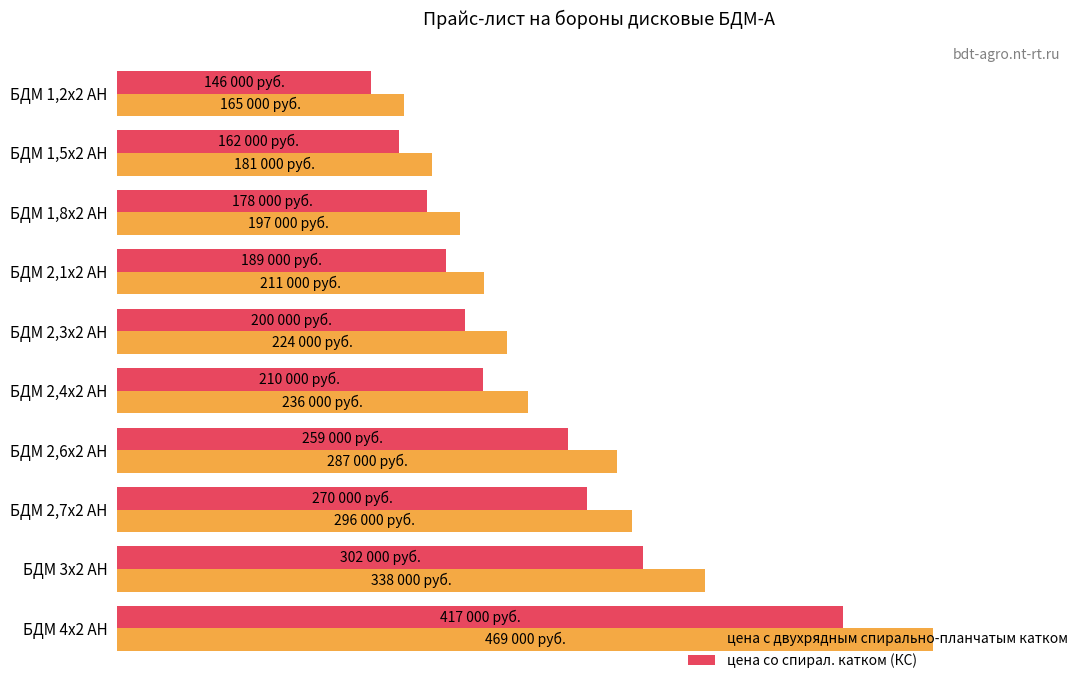

What is the sum of all цена с двухрядным спирально-планчатым катком values?

2604000